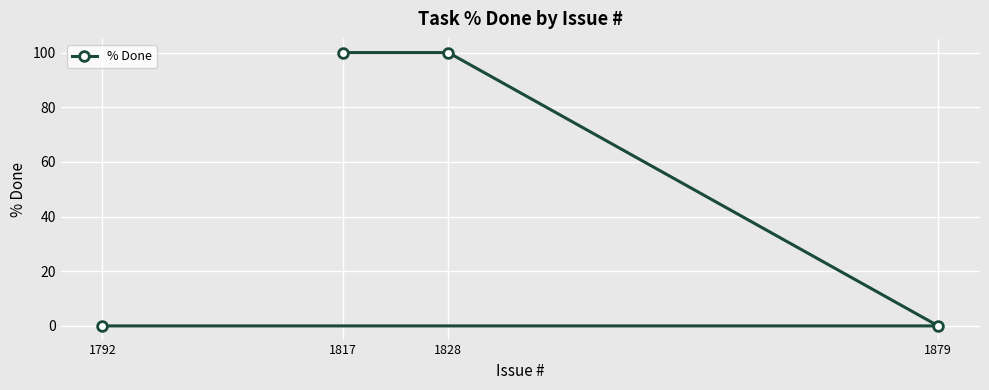

Reading left to right, list all the values displayed in this chart.

1792=0	1817=100	1828=100	1879=0